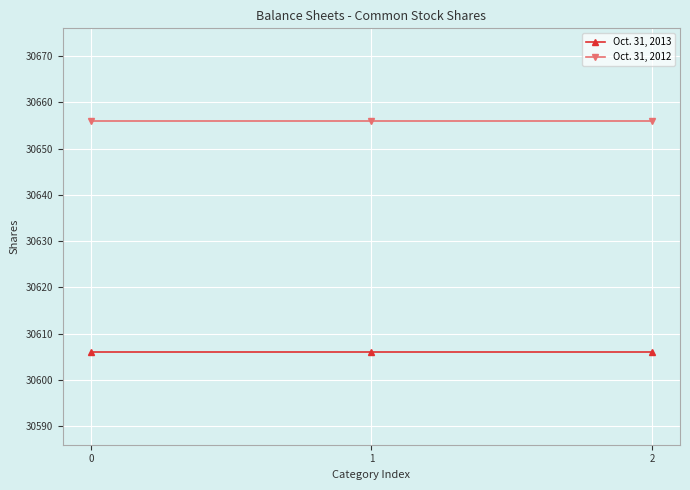

What is the minimum value shown in the chart?

30606